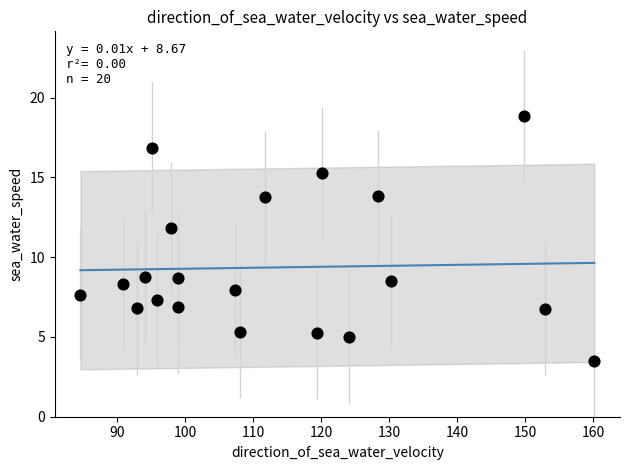

What Y value in the scatter plot is closest to 11?

11.8